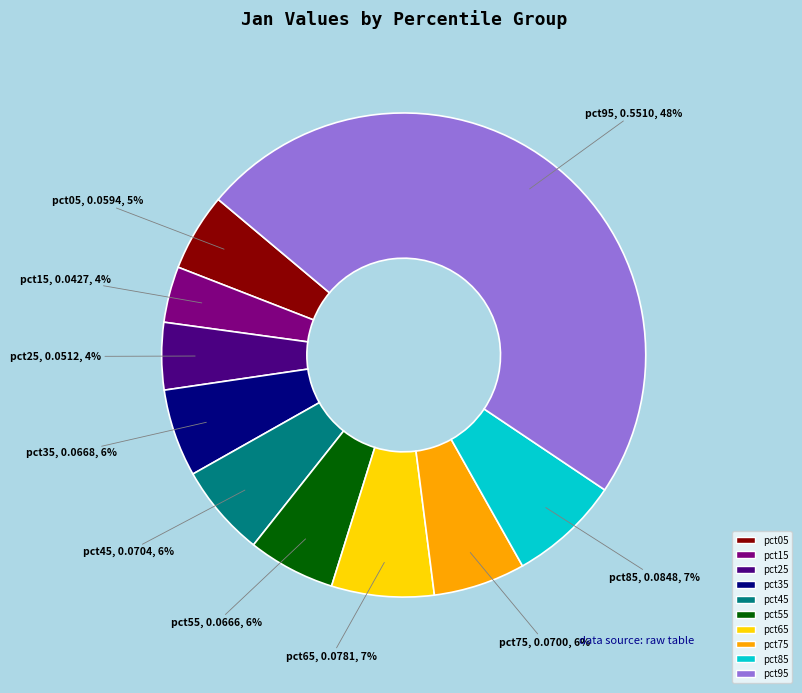

How many segments does this pie chart have?

10